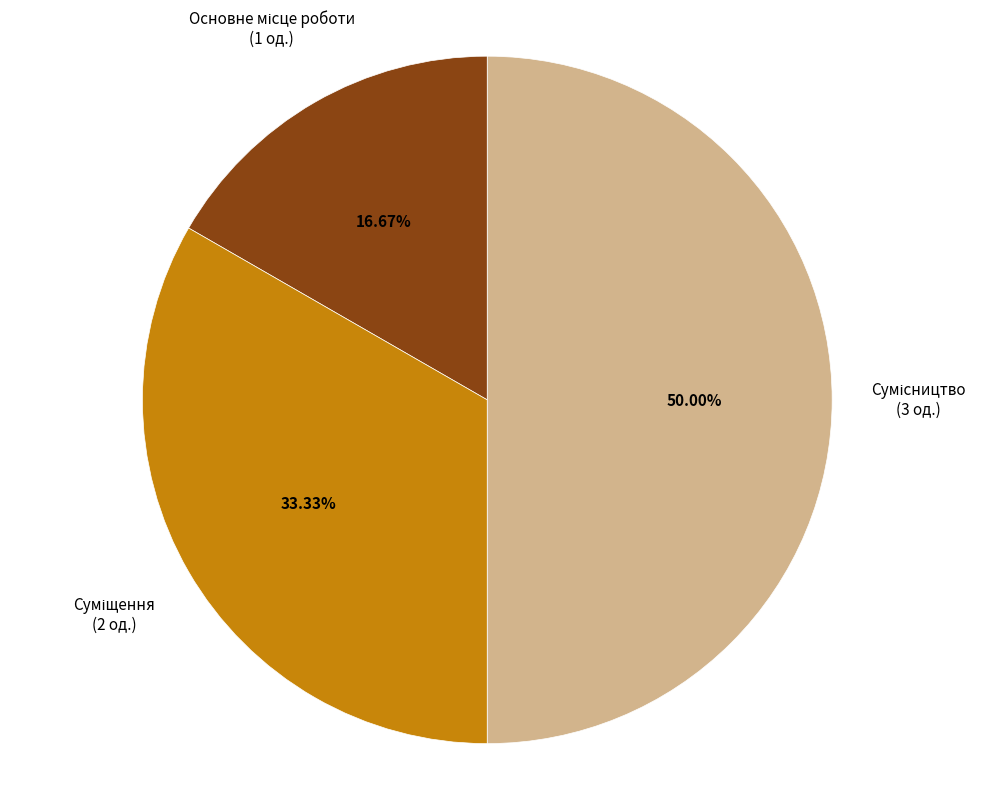

How many slices are in this pie chart?

3